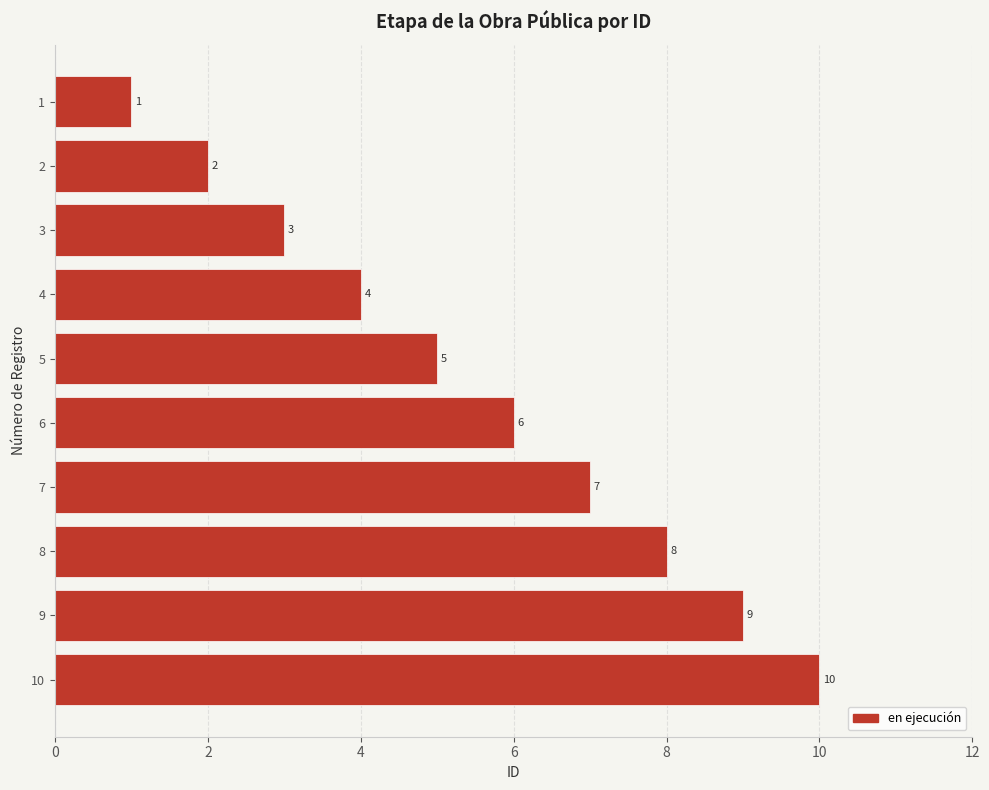

What is the change in value from 3 to 6?

+3